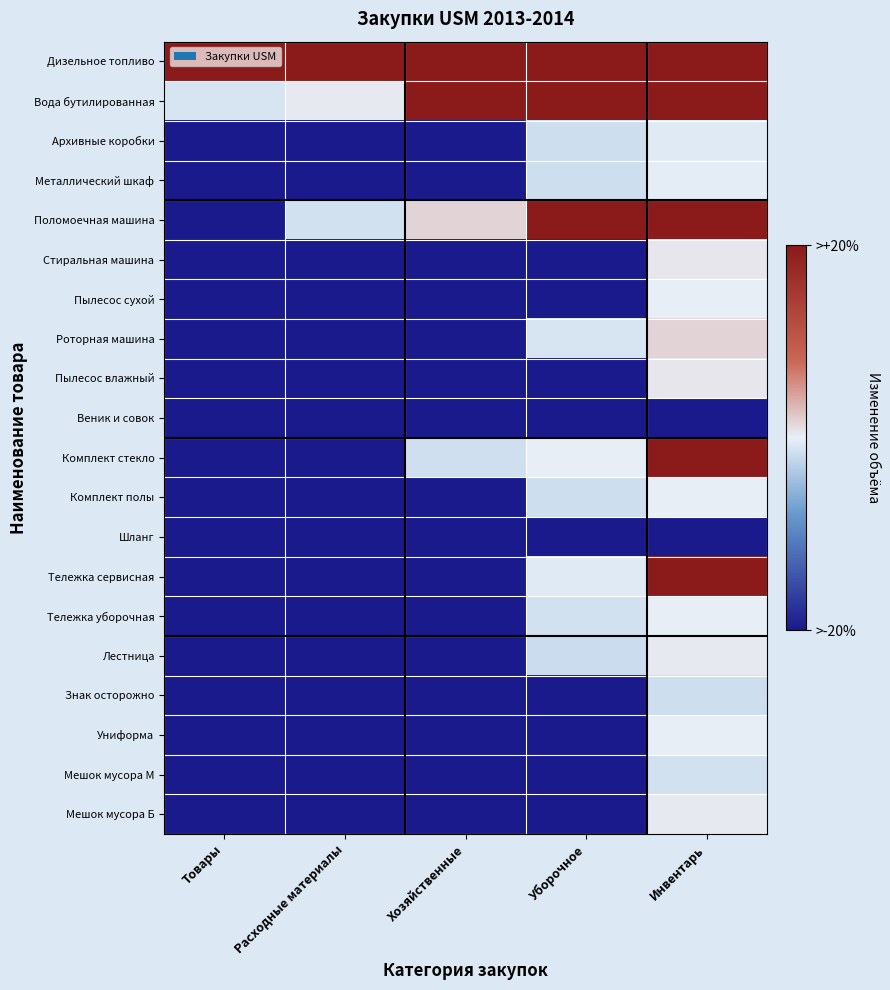

What is the total value across all series at Товары?

-17.0